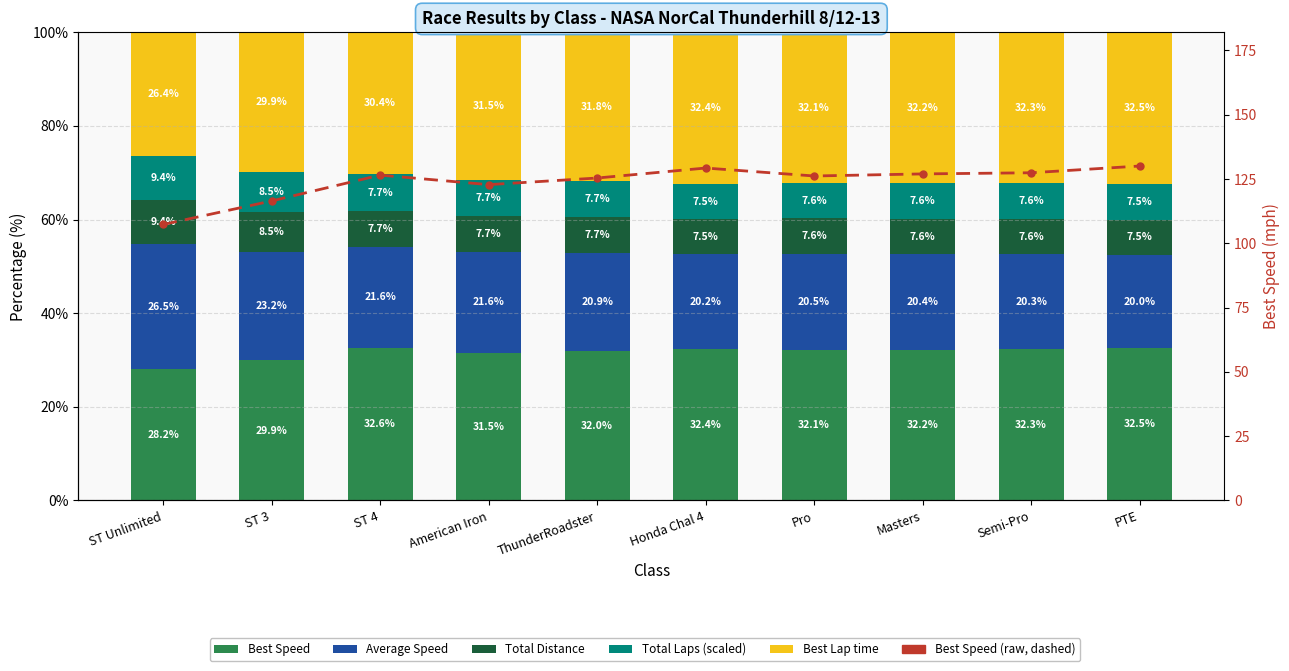

What is the sum of the Total Laps (scaled) values at ST Unlimited and ST 4?

17.2